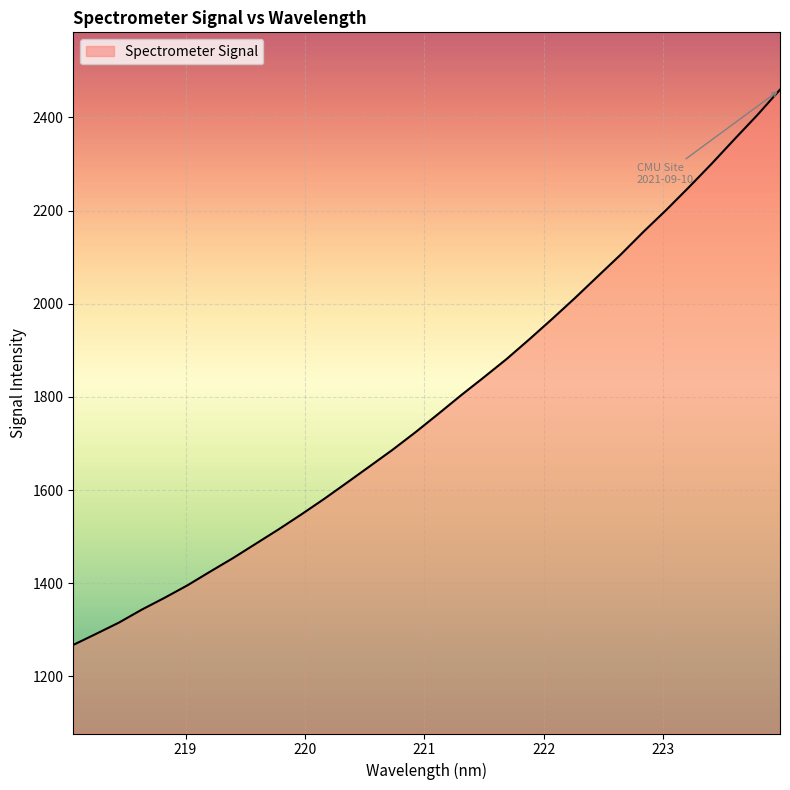

What is the difference between the maximum and minimum values?

1191.8